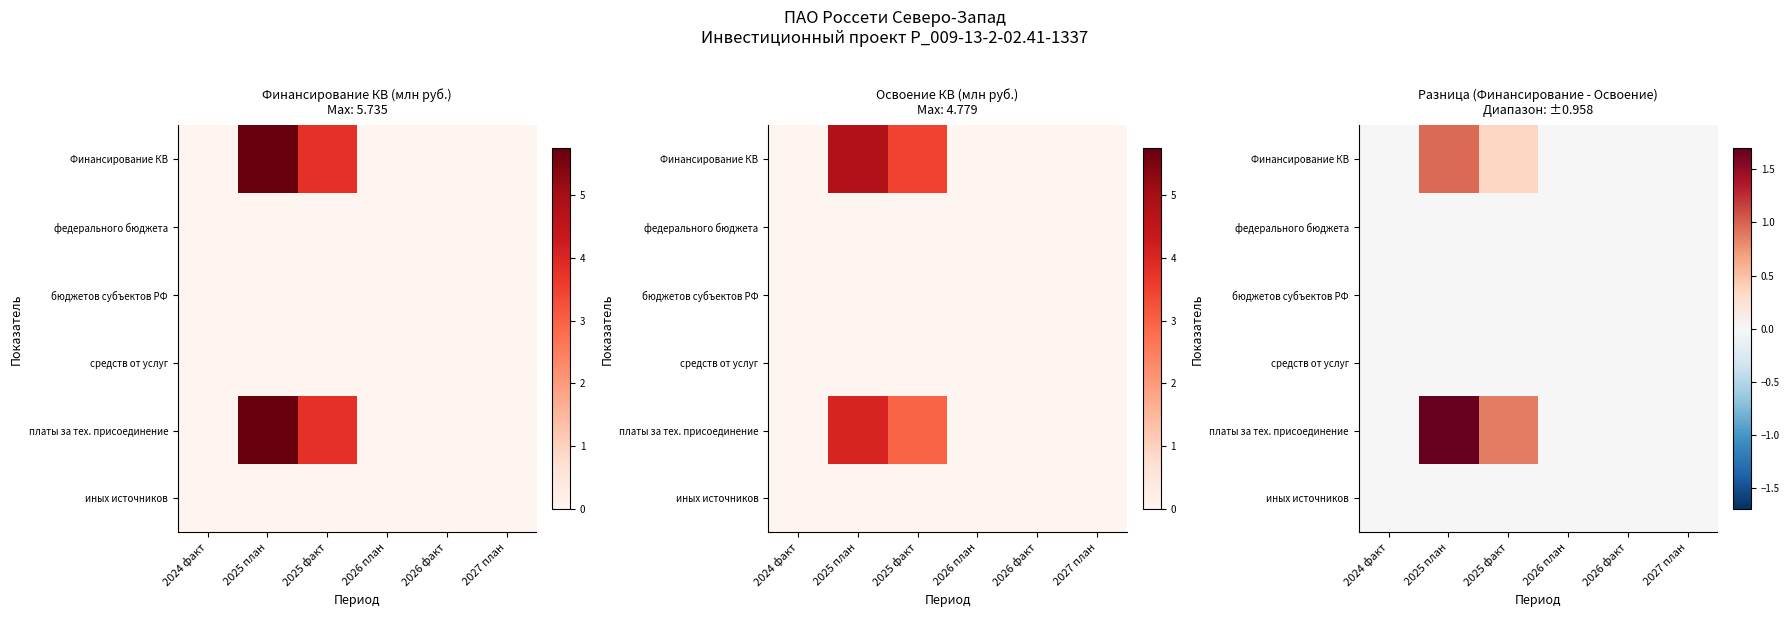

Which category has the lowest value in the бюджетов субъектов РФ series?

2024 факт